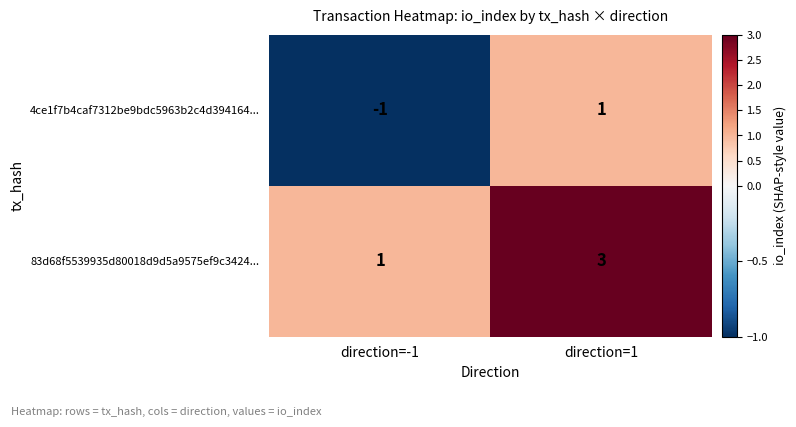

Reading left to right, list all the values displayed in this chart.

4ce1f7b4caf7312be9bdc5963b2c4d394164...: -1	1
83d68f5539935d80018d9d5a9575ef9c3424...: 1	3